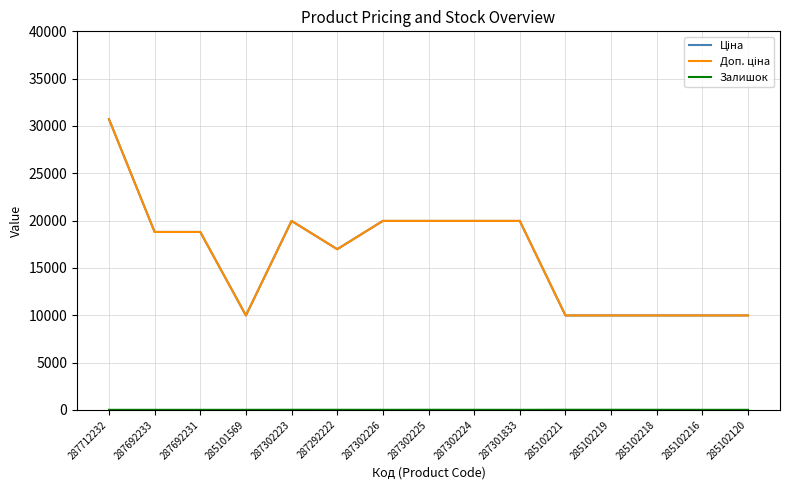

What position from the right is 285102218?

3